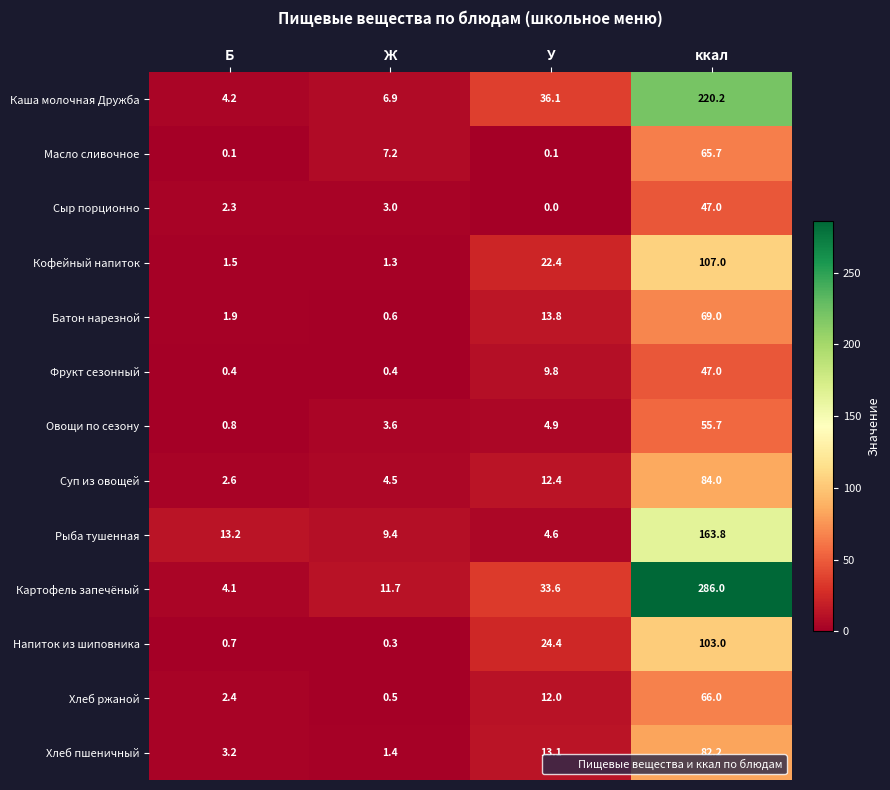

At which label is Кофейный напиток closest to 54?

У